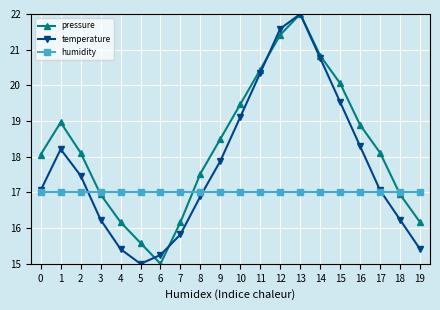

In pressure, how many points are lower than both neighbors (excluding endpoints)?

1